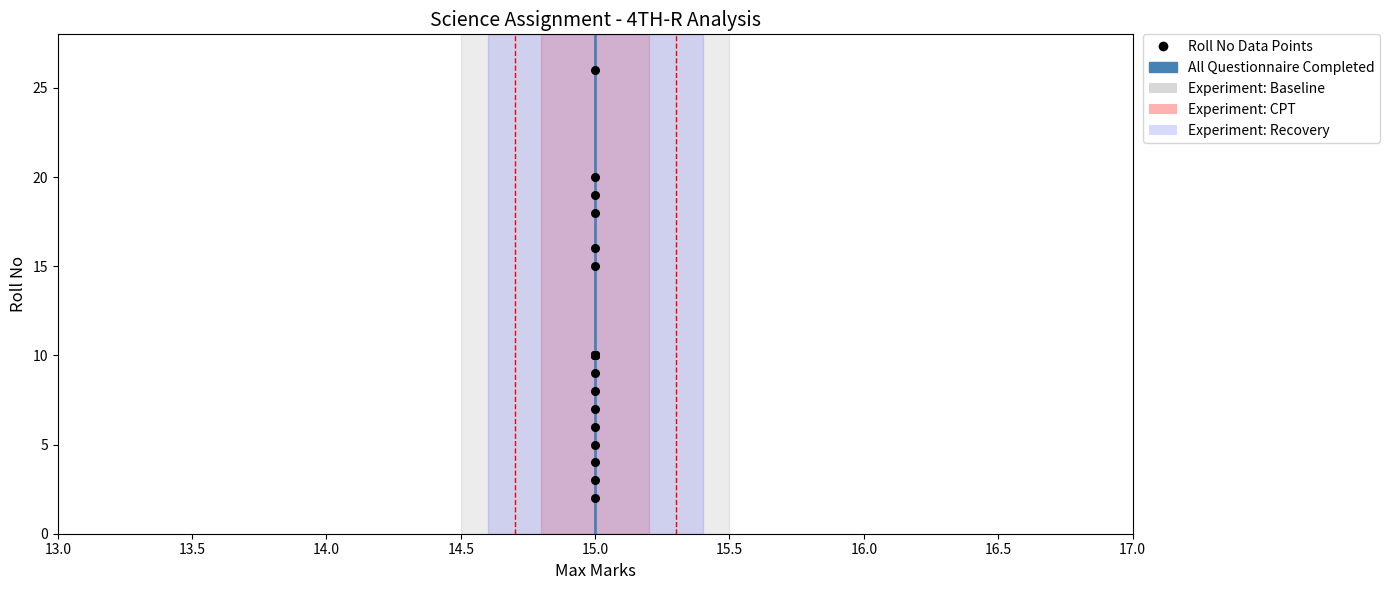

What Y value in the scatter plot is closest to 14?

15